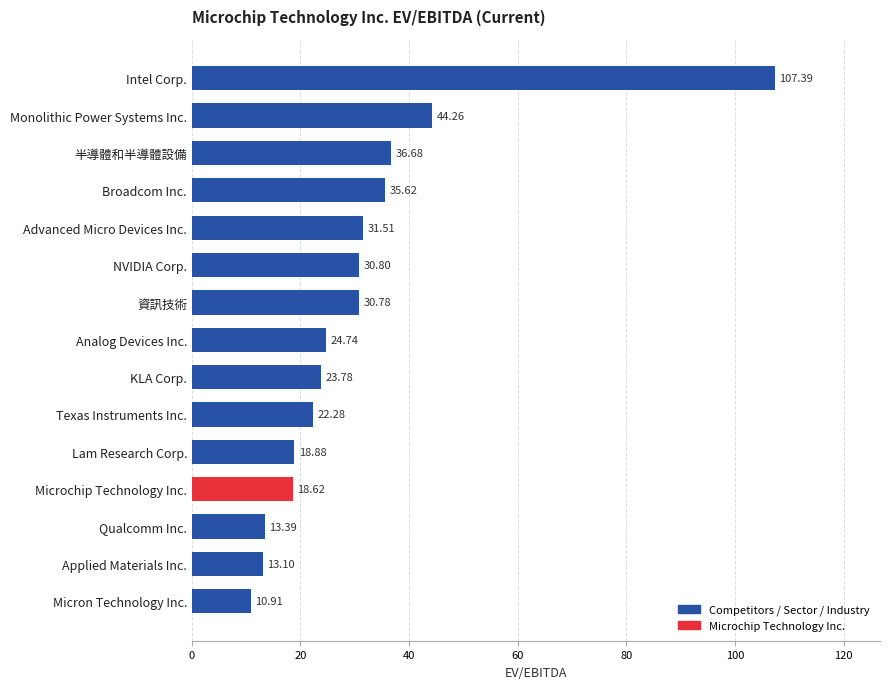

List the labels in order of value, largest first.

Intel Corp., Monolithic Power Systems Inc., 半導體和半導體設備, Broadcom Inc., Advanced Micro Devices Inc., NVIDIA Corp., 資訊技術, Analog Devices Inc., KLA Corp., Texas Instruments Inc., Lam Research Corp., Microchip Technology Inc., Qualcomm Inc., Applied Materials Inc., Micron Technology Inc.